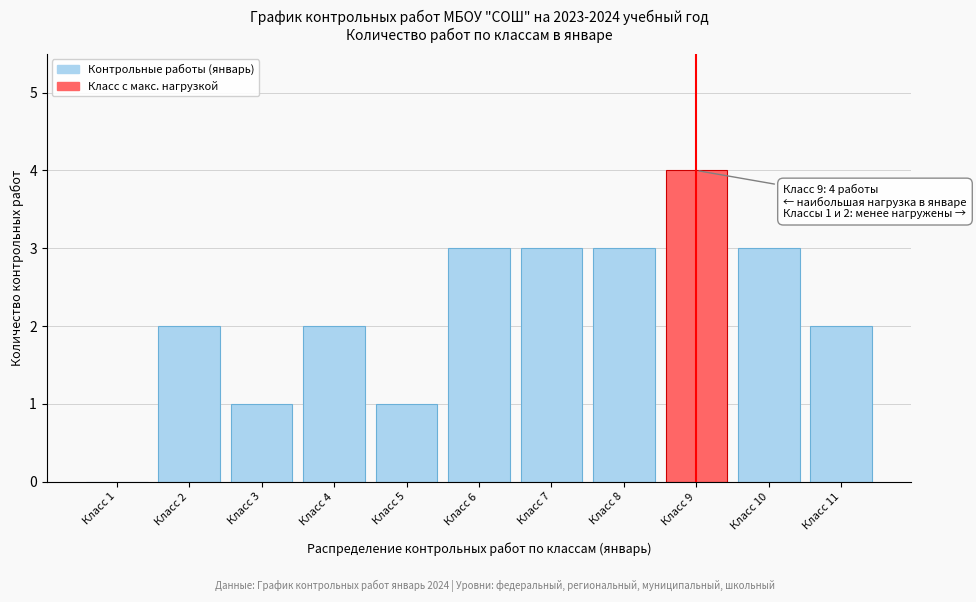

Reading right to left, extract all data points from this chart.

Класс 11=2	Класс 10=3	Класс 9=4	Класс 8=3	Класс 7=3	Класс 6=3	Класс 5=1	Класс 4=2	Класс 3=1	Класс 2=2	Класс 1=0